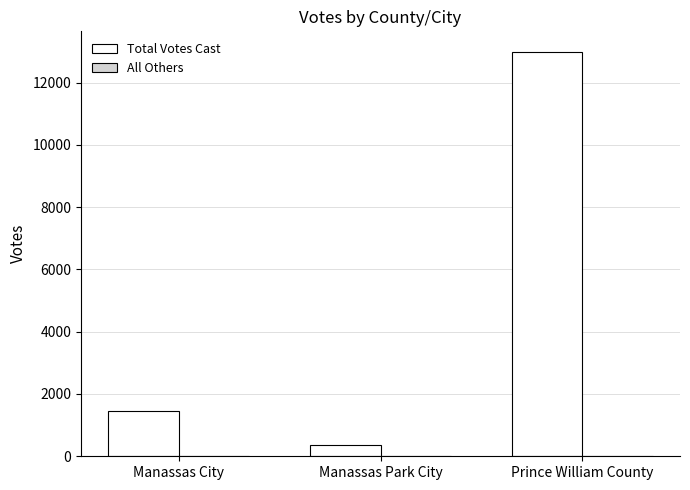

Which category has the highest value across all series?

Prince William County